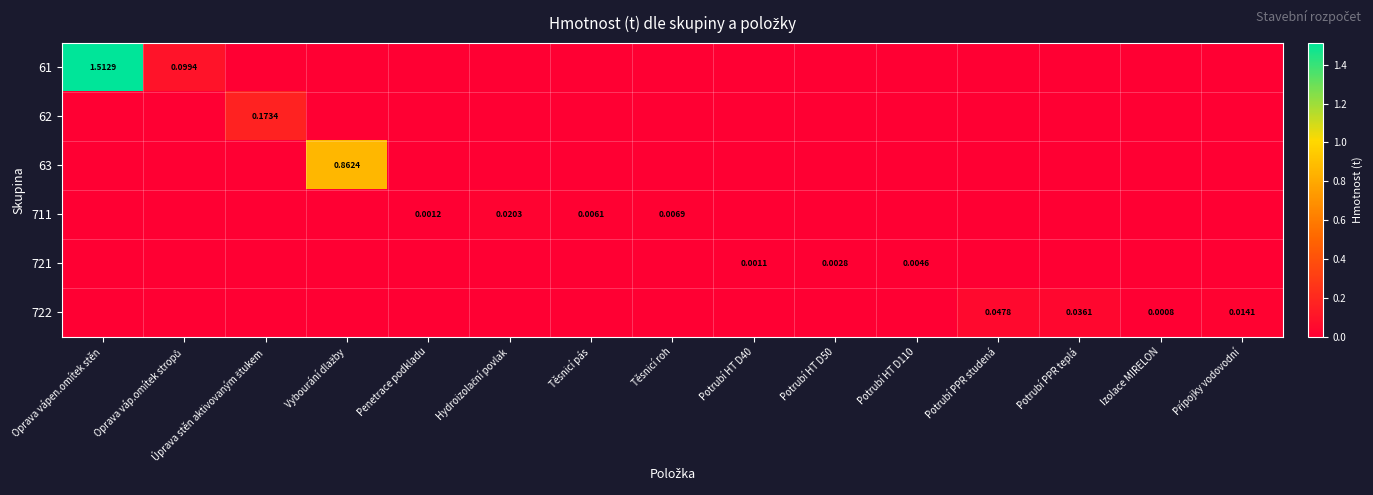

The 61 series shows 0.6 at Těsnicí roh. True or false?

False